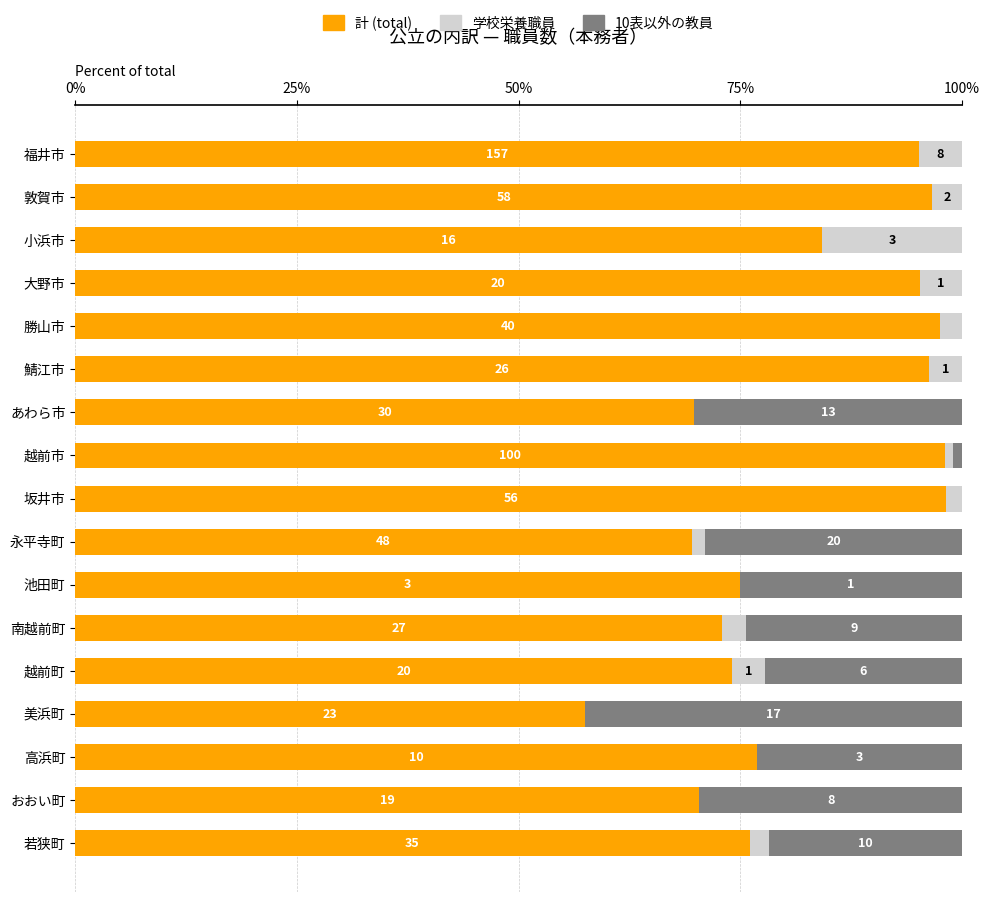

Is it true that 学校栄養職員 (col_7) equals 4.8 at 大野市?

True